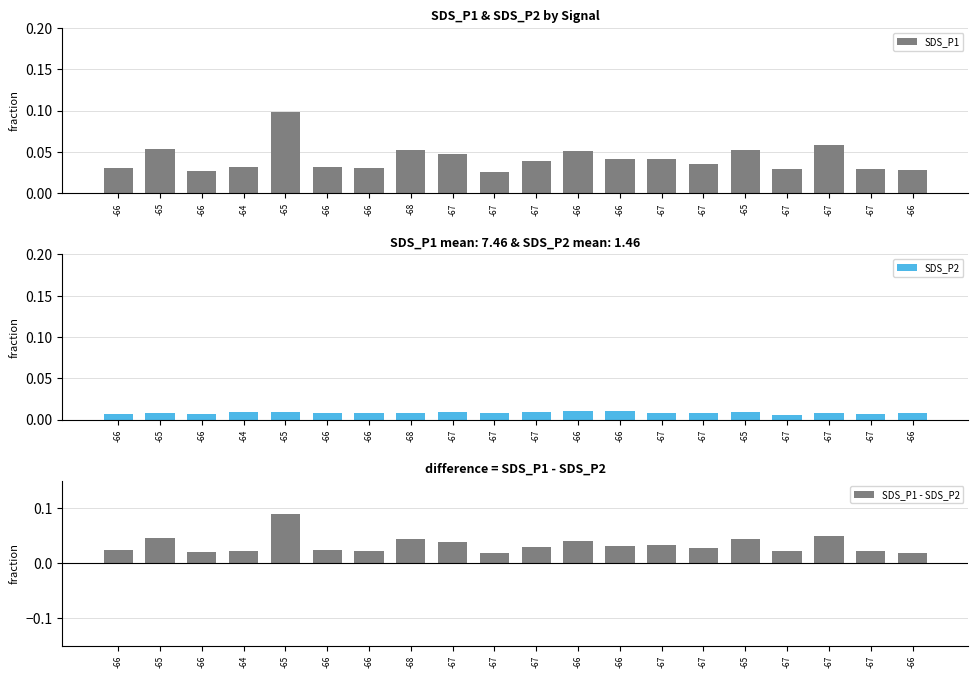

Rank the categories by SDS_P1 value from lowest to highest.

-67, -66, -66, -67, -67, -66, -66, -64, -66, -67, -67, -67, -66, -67, -66, -68, -65, -65, -67, -65